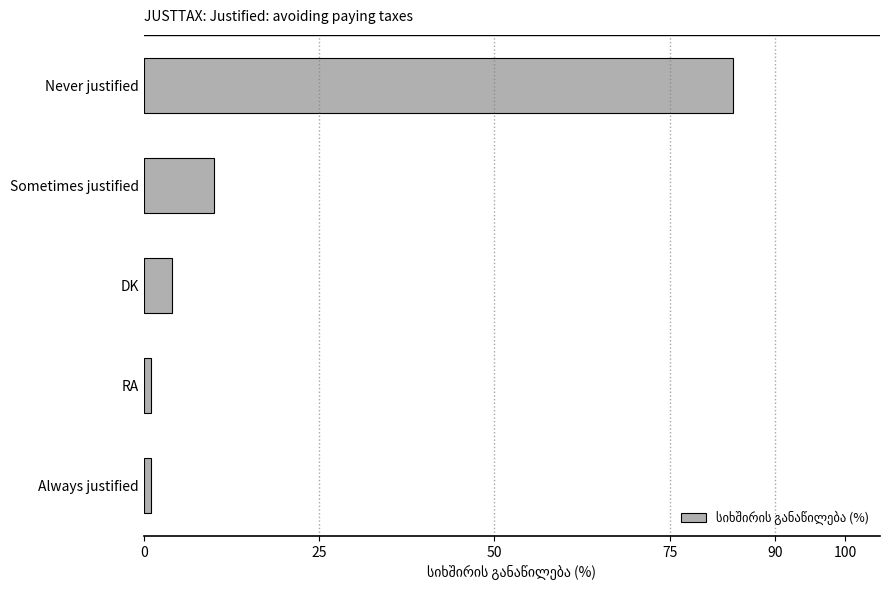

At which category does the chart reach its peak across all series?

Never justified